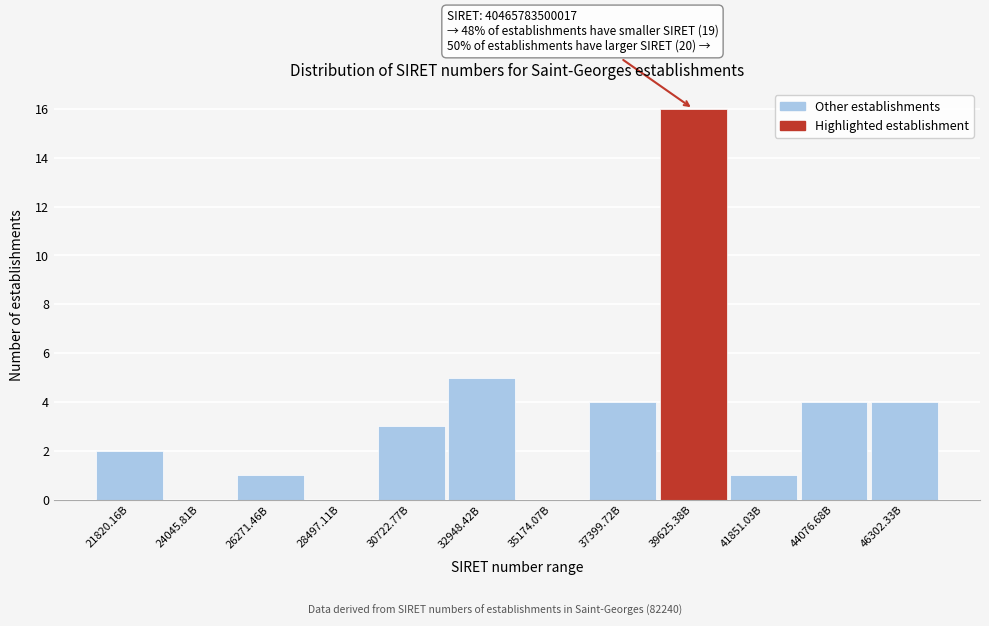

Reading left to right, what are all the values shown in this chart?

21820.16B=2	24045.81B=0	26271.46B=1	28497.11B=0	30722.77B=3	32948.42B=5	35174.07B=0	37399.72B=4	39625.38B=16	41851.03B=1	44076.68B=4	46302.33B=4